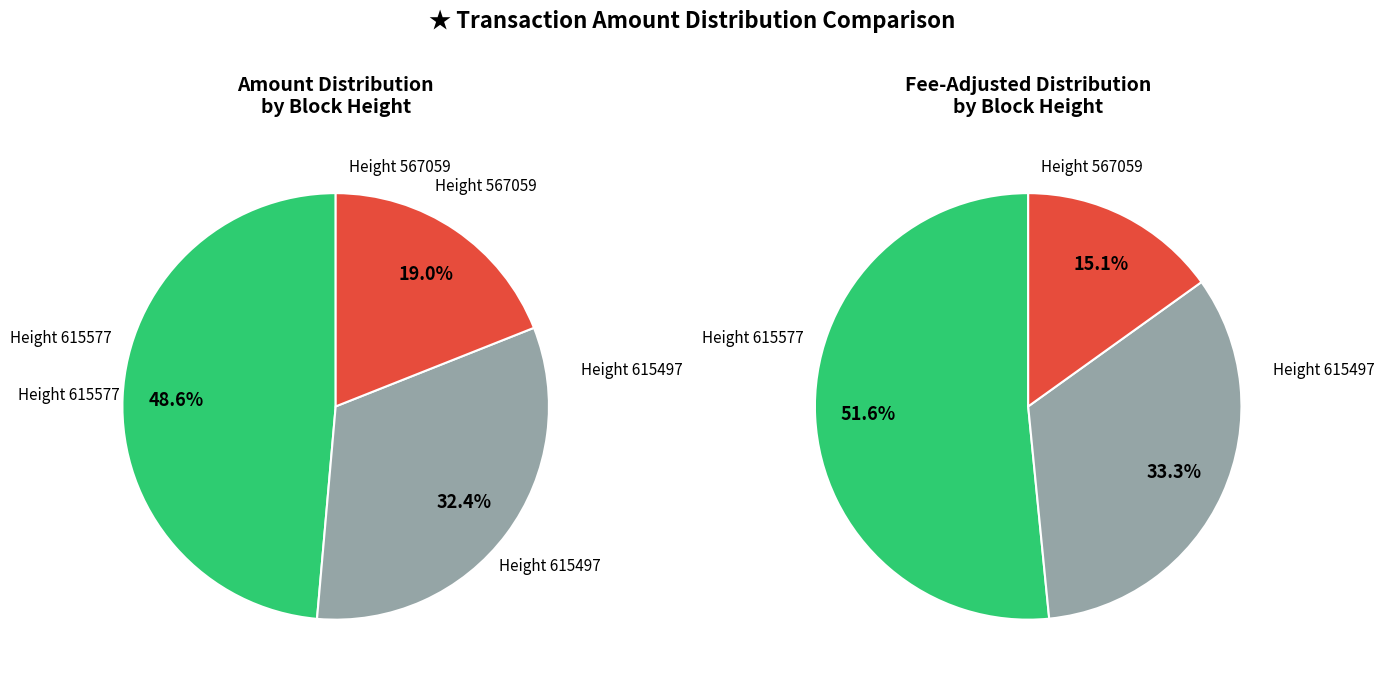

What portion of the pie excludes 615577?

51.4%